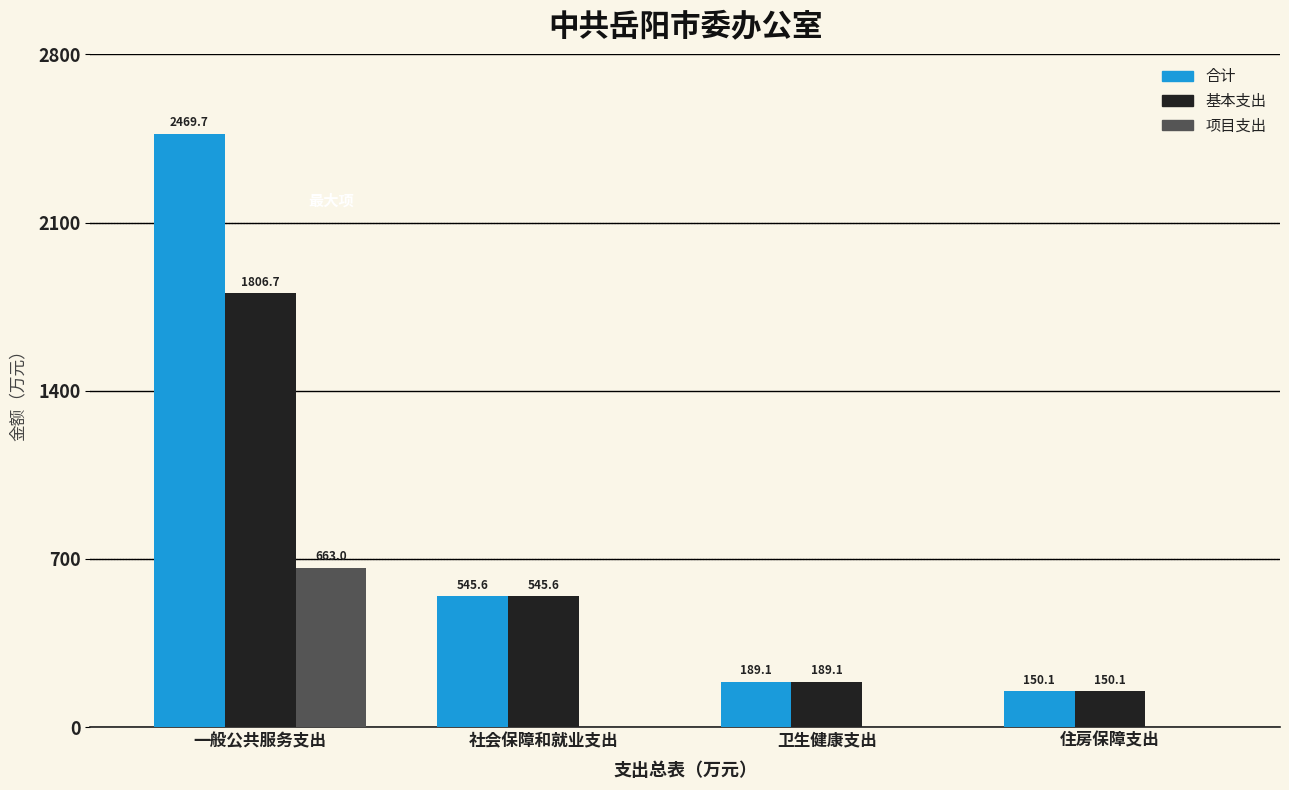

The value of 项目支出 at 卫生健康支出 is 0.0. True or false?

True